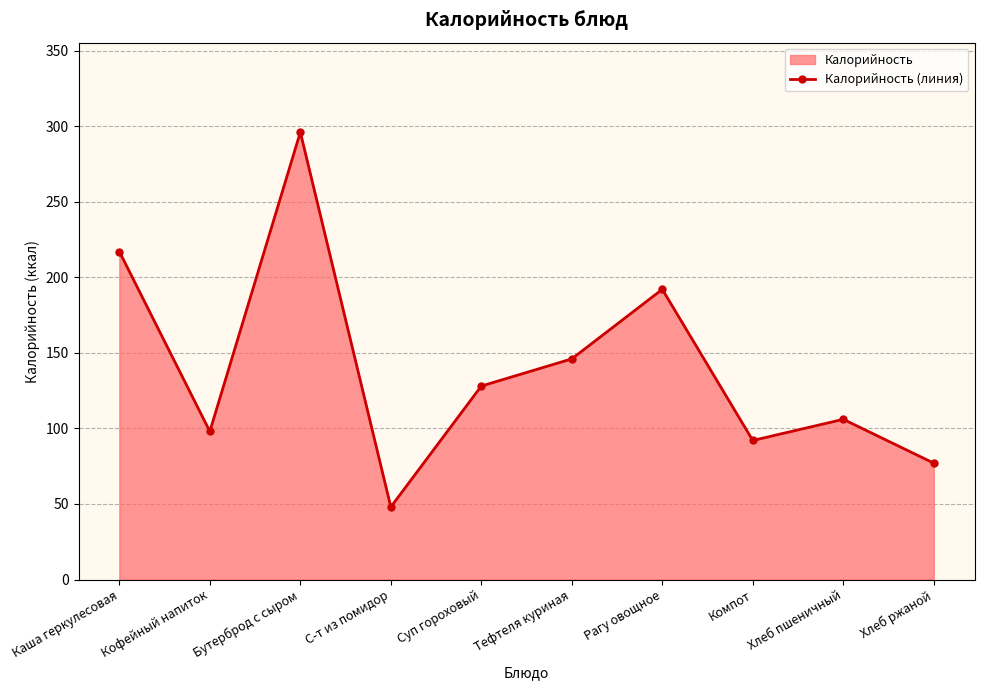

How many points are lower than both their immediate neighbors (excluding endpoints)?

3